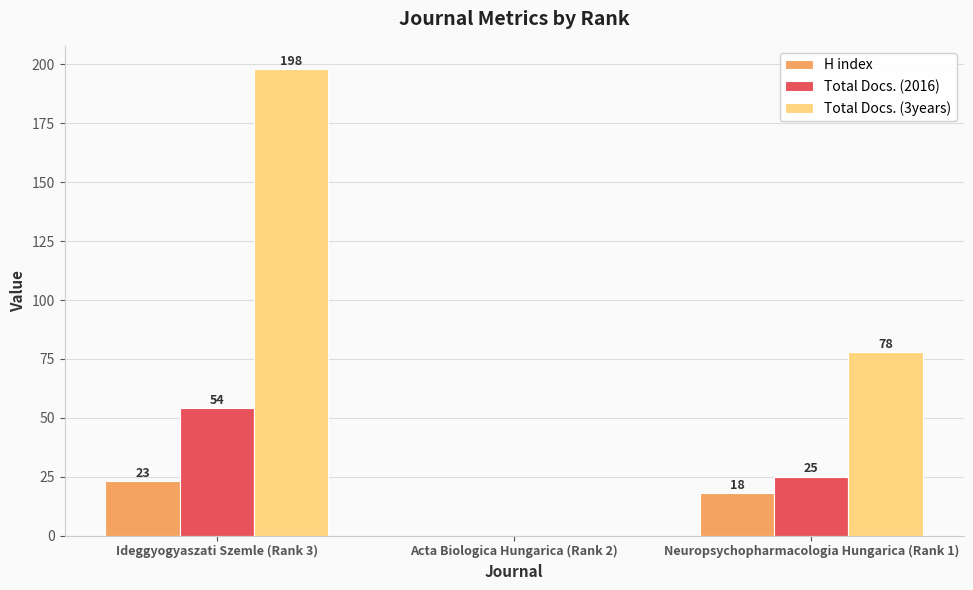

Count the number of data series in this chart.

3